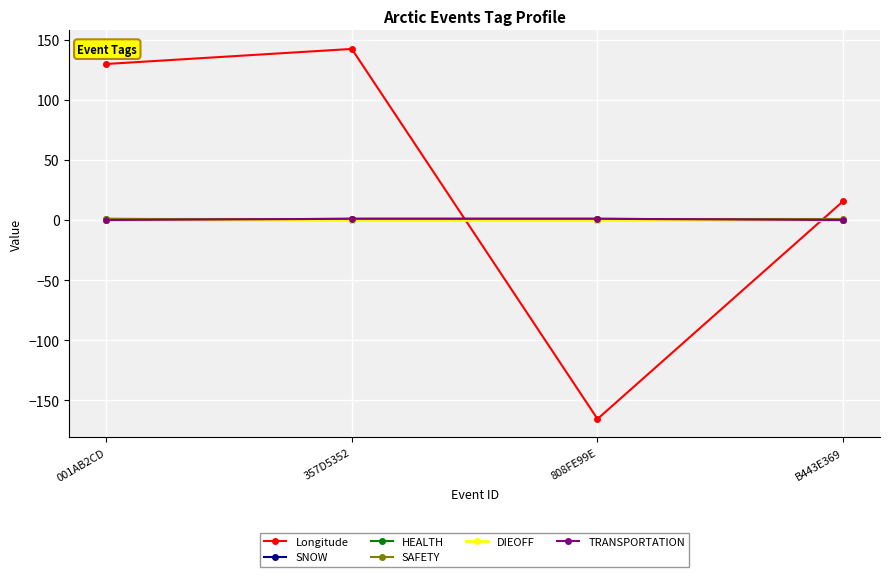

Reading left to right, extract all data points from this chart.

Longitude: 001AB2CD=129.7	357D5352=142.2	808FE99E=-165.4	B443E369=15.6
SNOW: 001AB2CD=0.0	357D5352=1.0	808FE99E=1.0	B443E369=0.0
HEALTH: 001AB2CD=1.0	357D5352=0.0	808FE99E=0.0	B443E369=0.0
SAFETY: 001AB2CD=1.0	357D5352=1.0	808FE99E=1.0	B443E369=1.0
DIEOFF: 001AB2CD=0.0	357D5352=0.0	808FE99E=0.0	B443E369=0.0
TRANSPORTATION: 001AB2CD=0.0	357D5352=1.0	808FE99E=1.0	B443E369=0.0